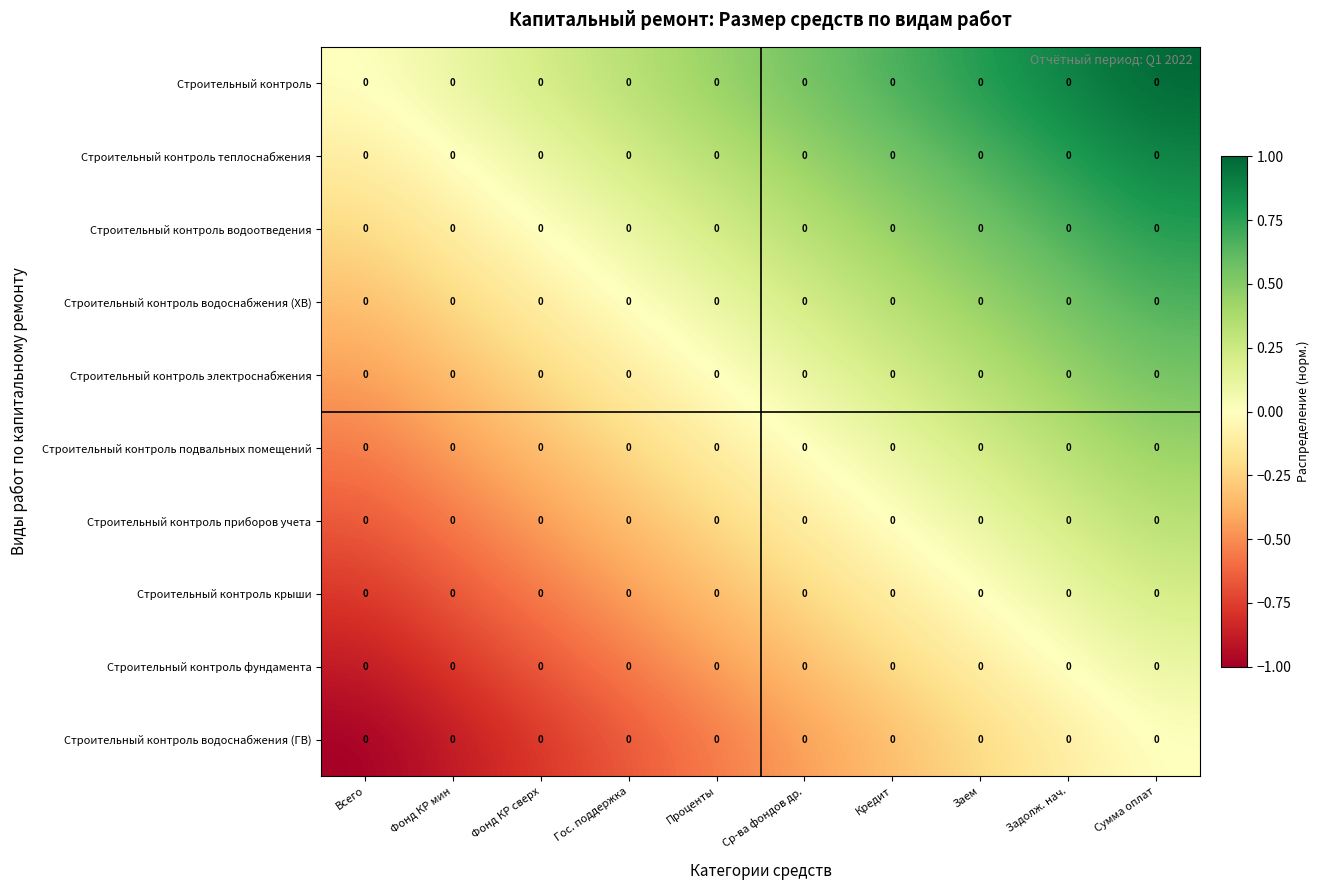

List the labels in order of Строительный контроль электроснабжения value, smallest first.

Всего, Фонд КР мин, Фонд КР сверх, Гос. поддержка, Проценты, Ср-ва фондов др., Кредит, Заем, Задолж. нач., Сумма оплат